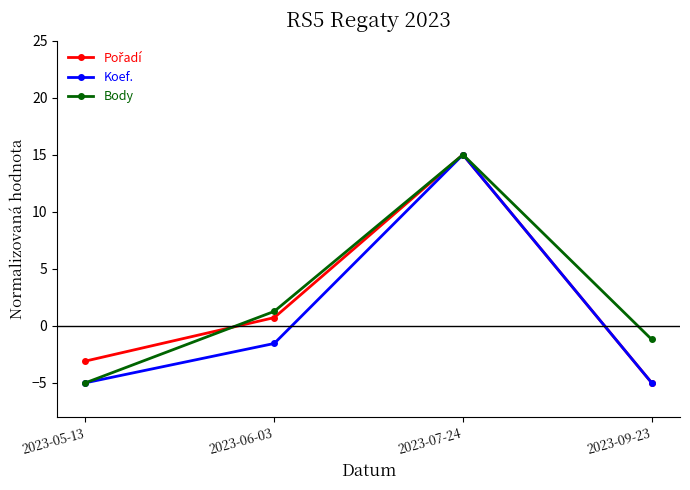

List the labels in order of Body value, smallest first.

2023-05-13, 2023-09-23, 2023-06-03, 2023-07-24